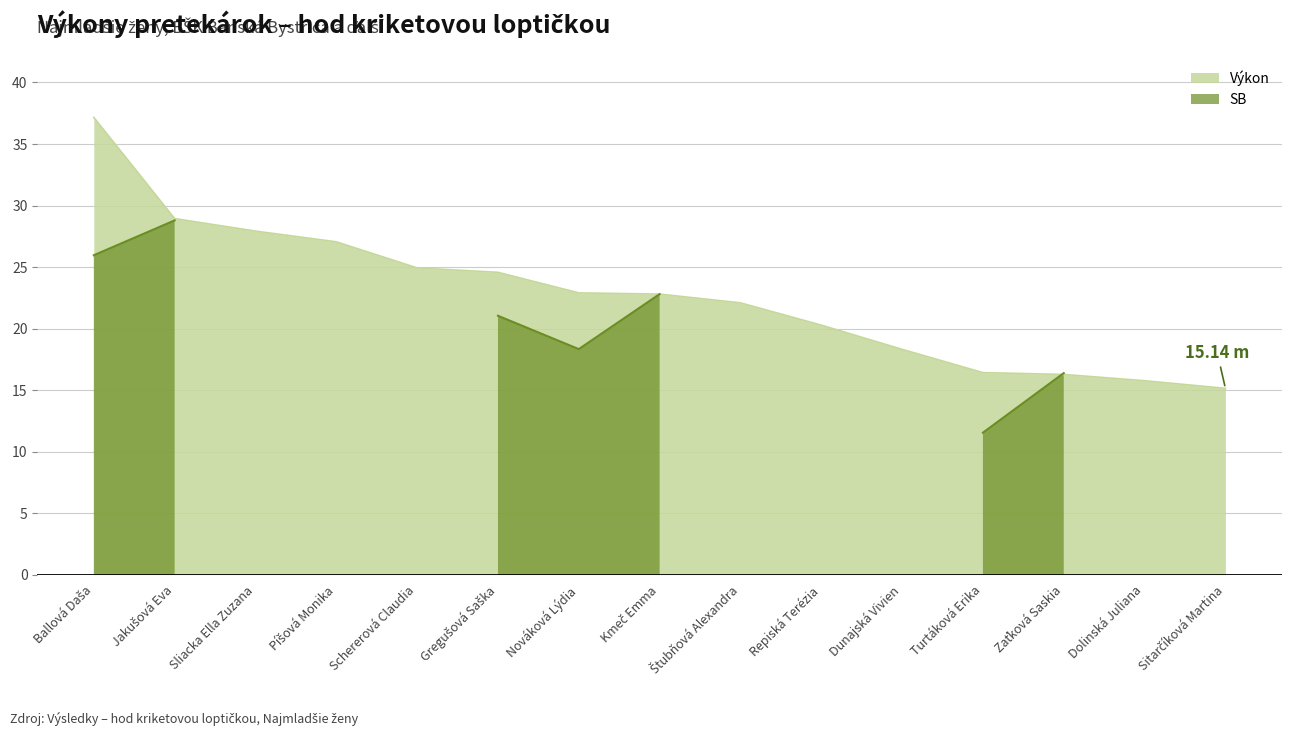

How many lines are shown in the chart?

1